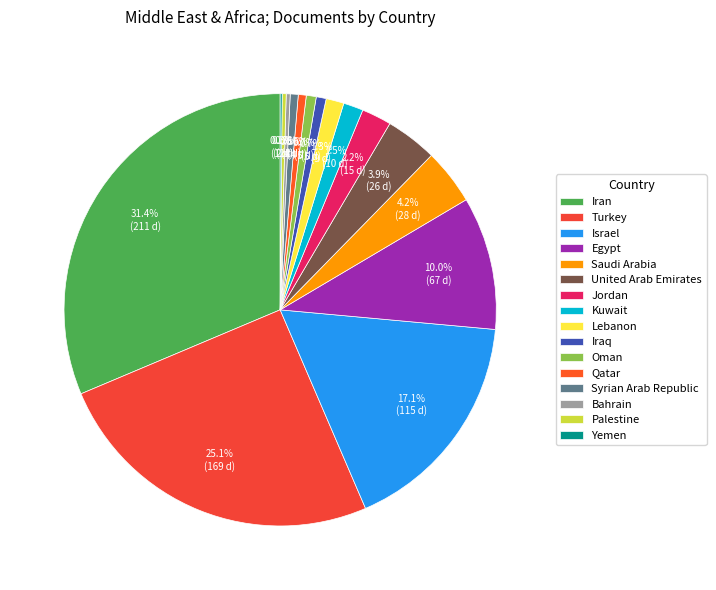

Is there any slice that represents more than half of the pie?

No